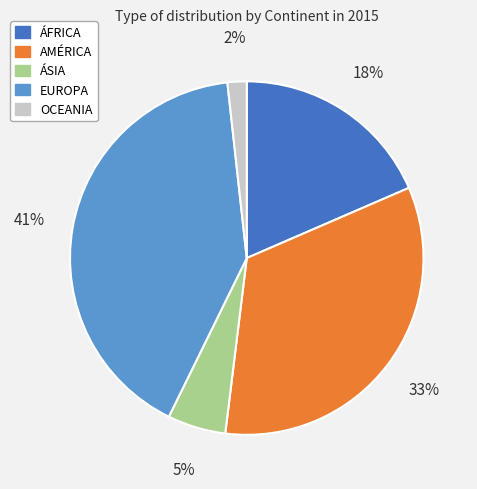

Do AMÉRICA and ÁFRICA together represent more than half of the pie?

Yes